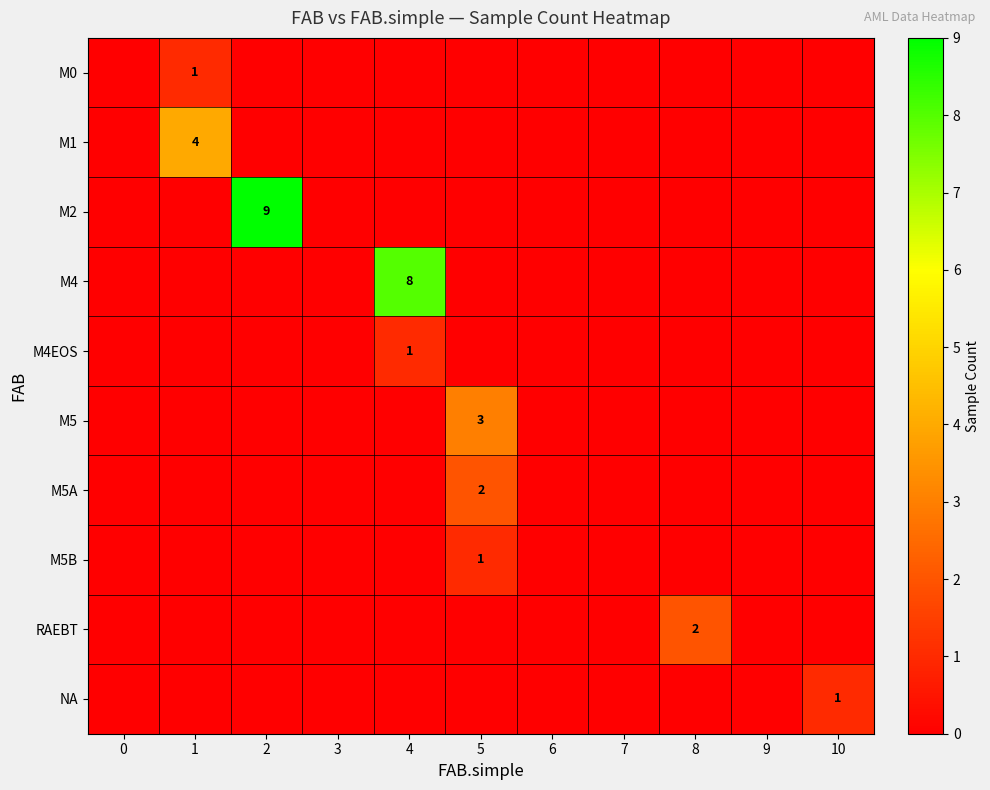

The value of M4EOS at 4 is 1. True or false?

True